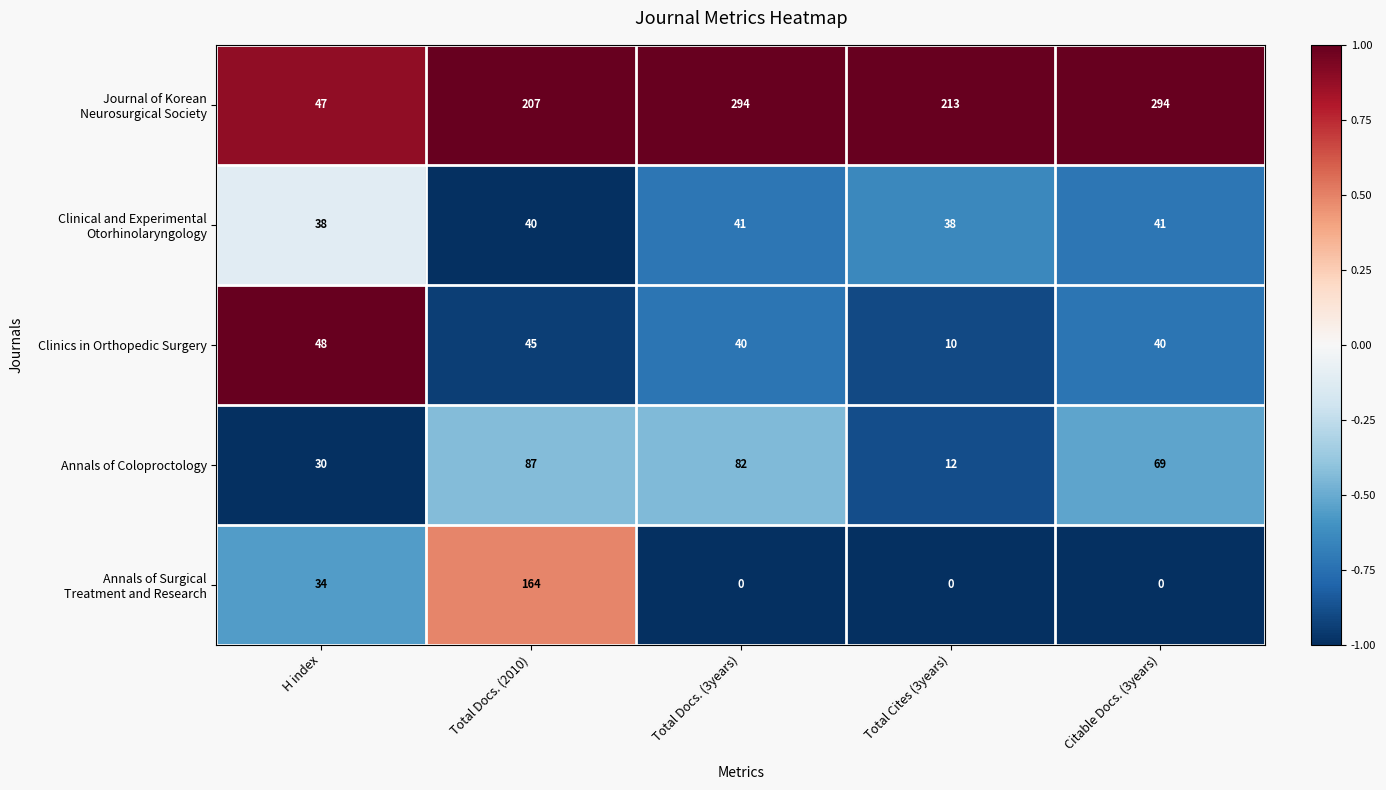

What is the difference between the Annals of Coloproctology values at Total Docs. (3years) and Citable Docs. (3years)?

13